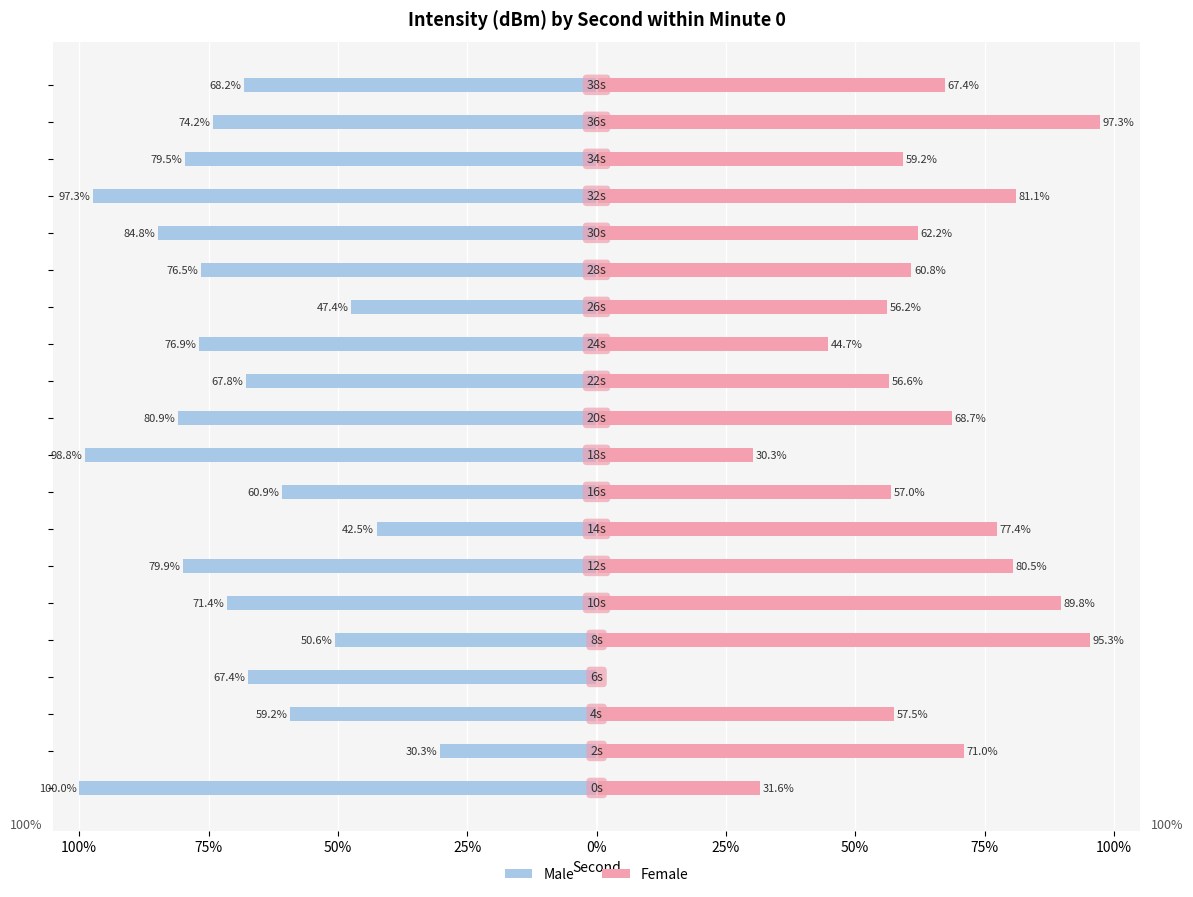

What is the difference between the maximum and minimum values in the Female series?

97.3